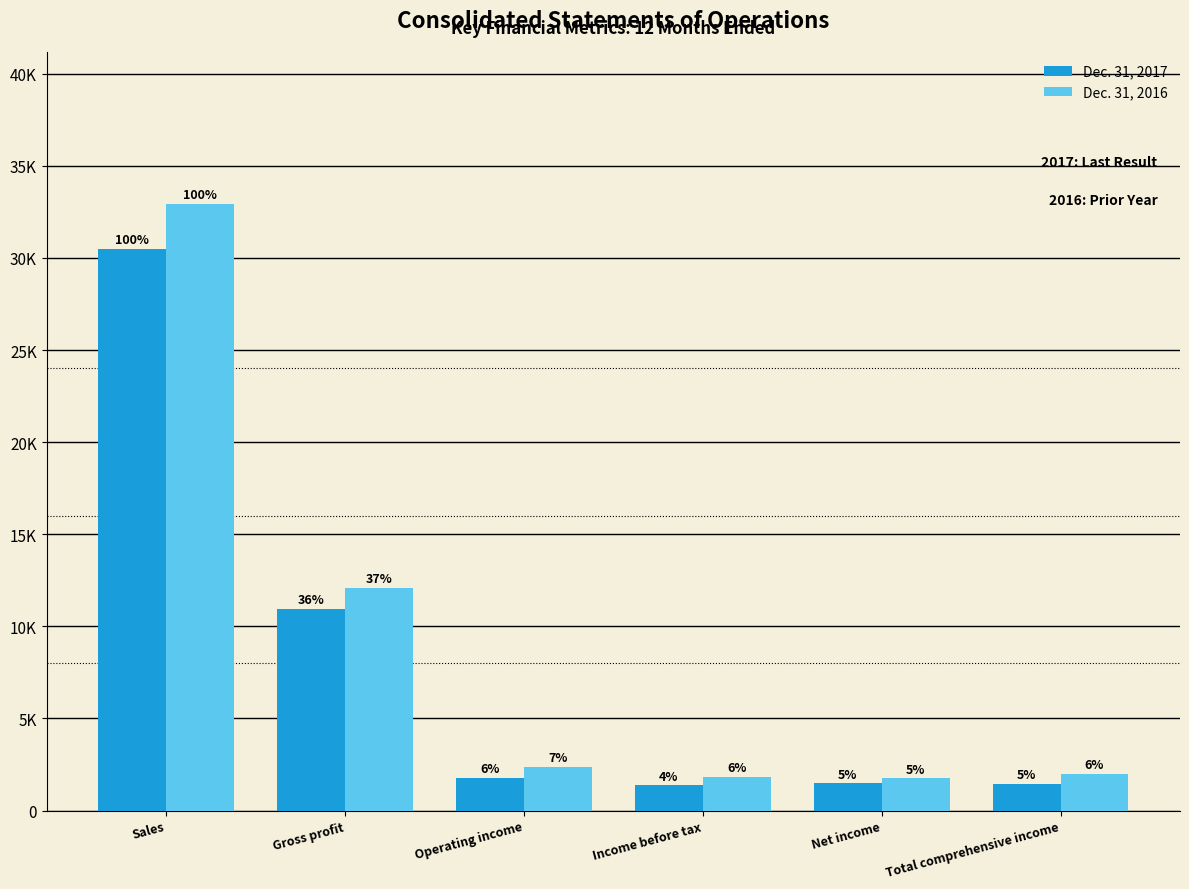

Does the chart contain any negative values?

No